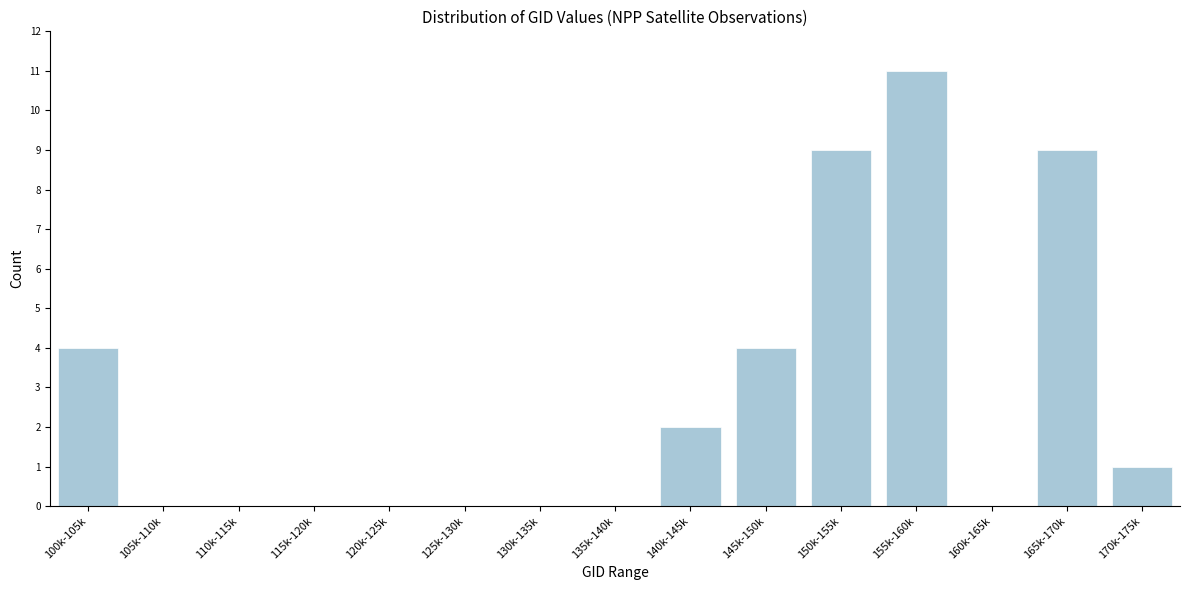

Reading right to left, what are all the values shown in this chart?

170k-175k=1	165k-170k=9	160k-165k=0	155k-160k=11	150k-155k=9	145k-150k=4	140k-145k=2	135k-140k=0	130k-135k=0	125k-130k=0	120k-125k=0	115k-120k=0	110k-115k=0	105k-110k=0	100k-105k=4